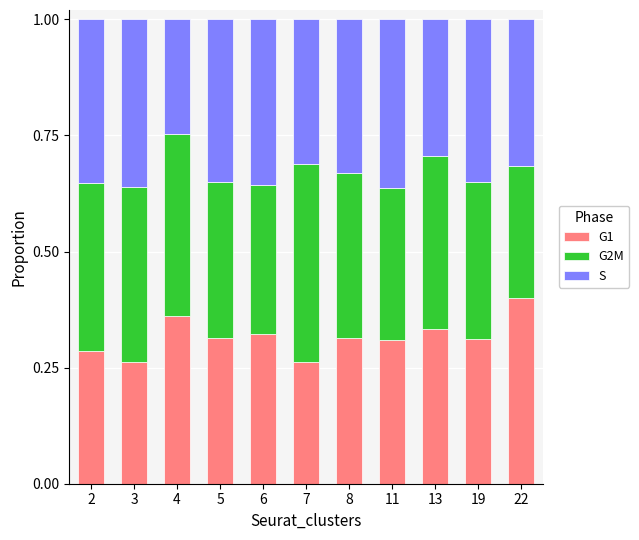

What is the total value across all series at 3?

1.0